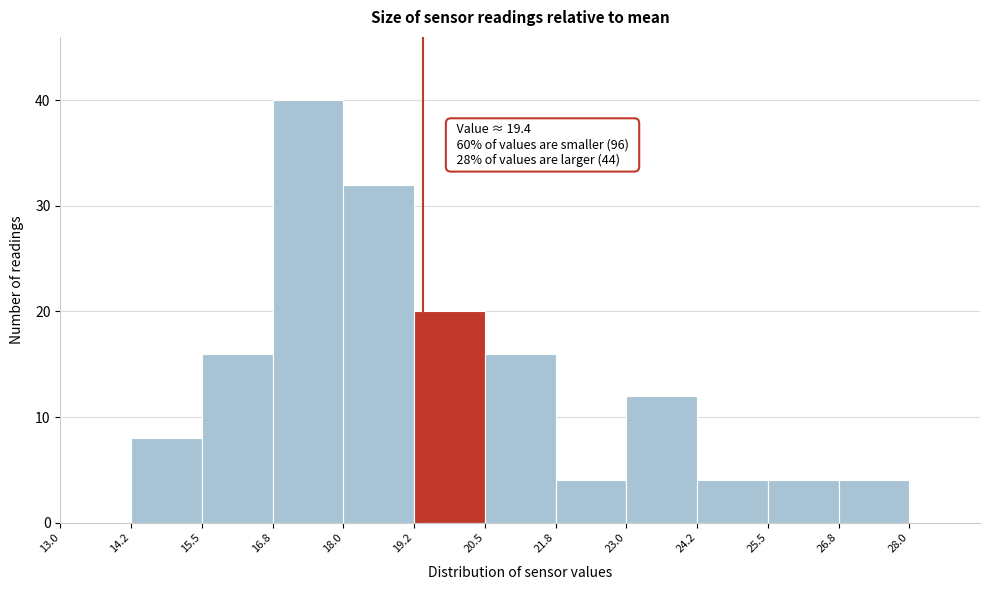

Which range on the x-axis has the tallest bar?

16.75 to 18.00